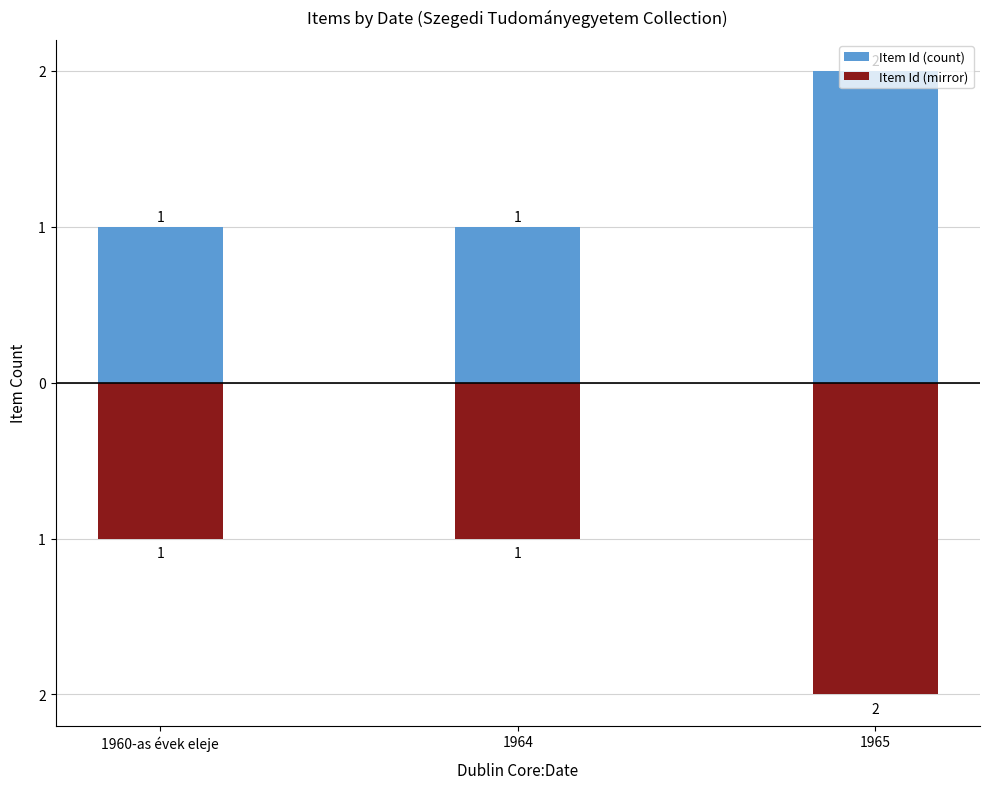

Between 1960-as évek eleje and 1965, which is larger?

1965